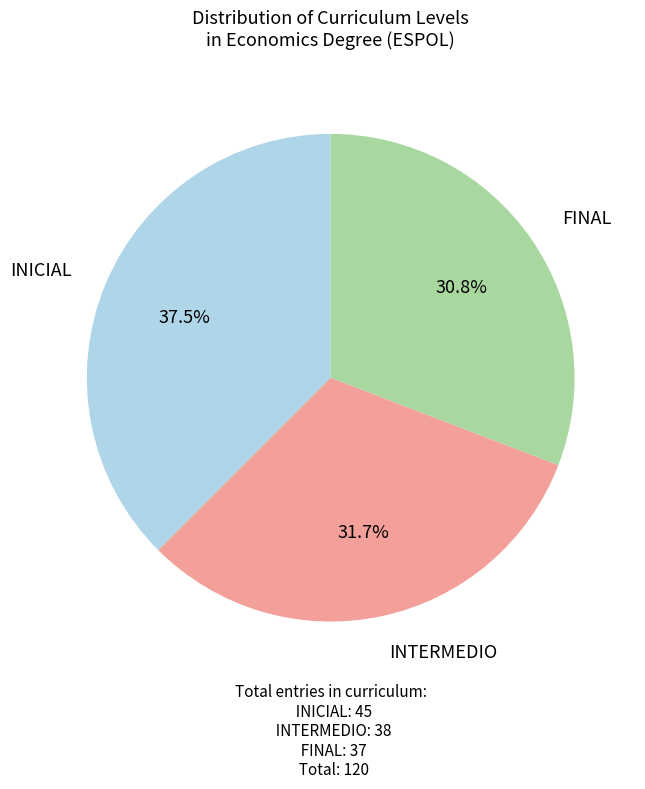

How many slices are in this pie chart?

3